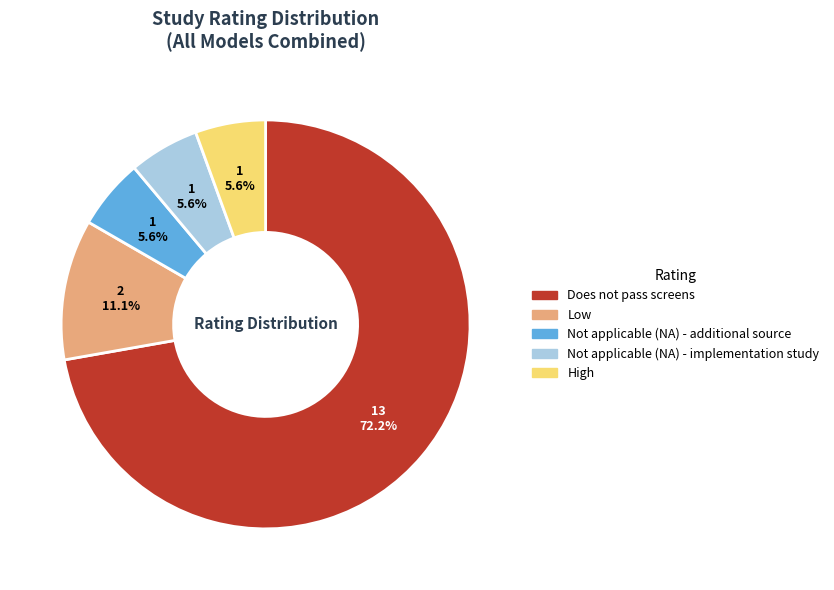

To the nearest percent, what portion does Not applicable (NA) - implementation study represent?

6%